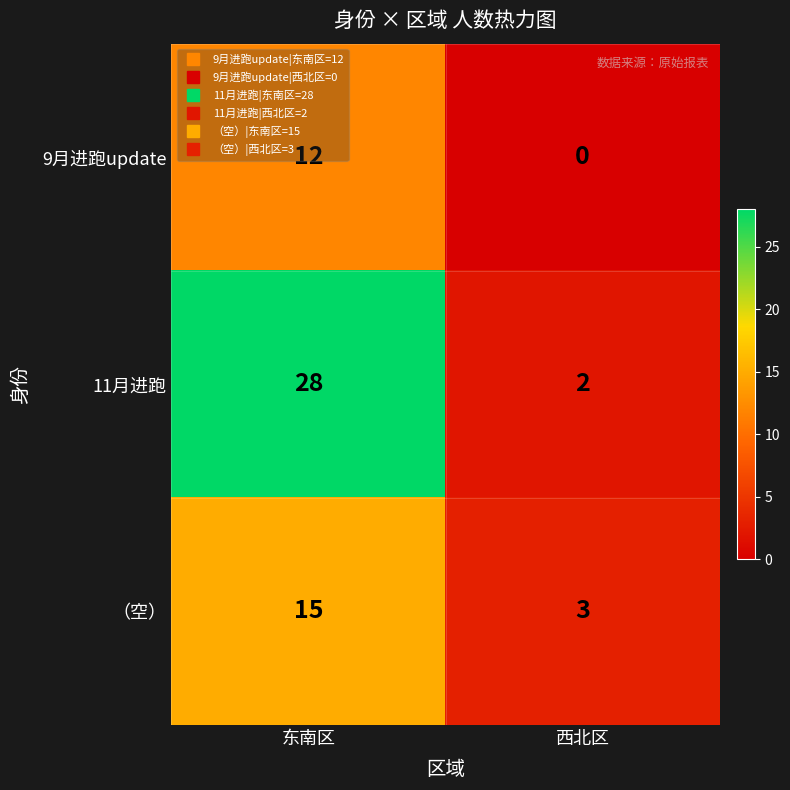

What is the spread (max minus min) of values at 东南区?

16